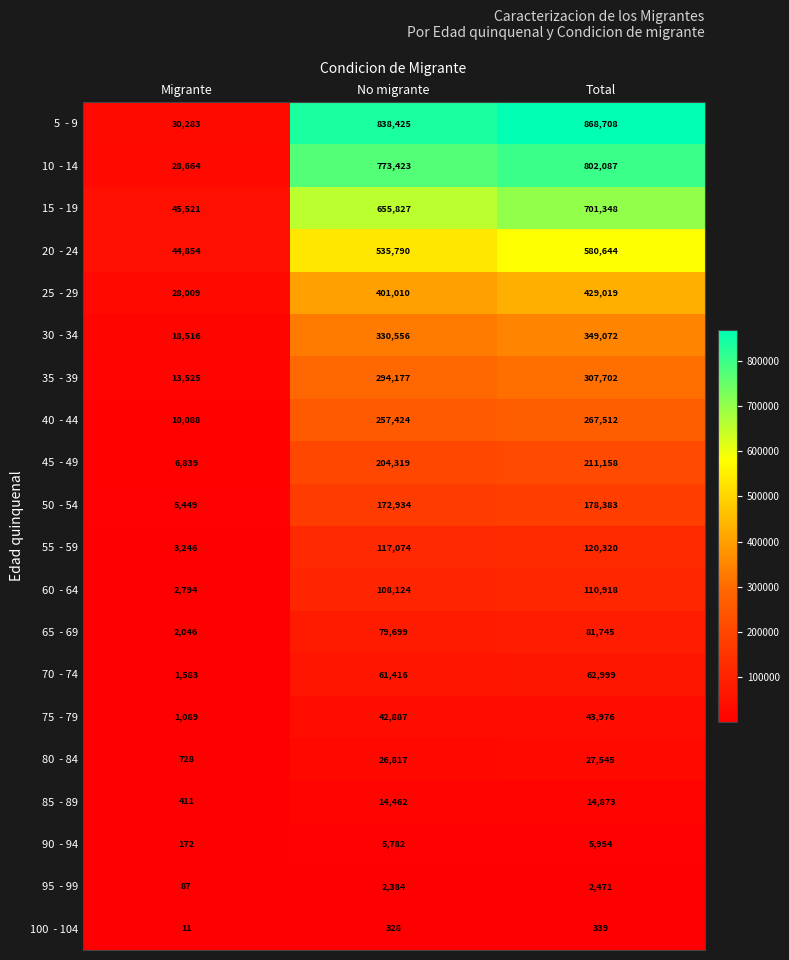

What is the total value across all series at Total?

5166773